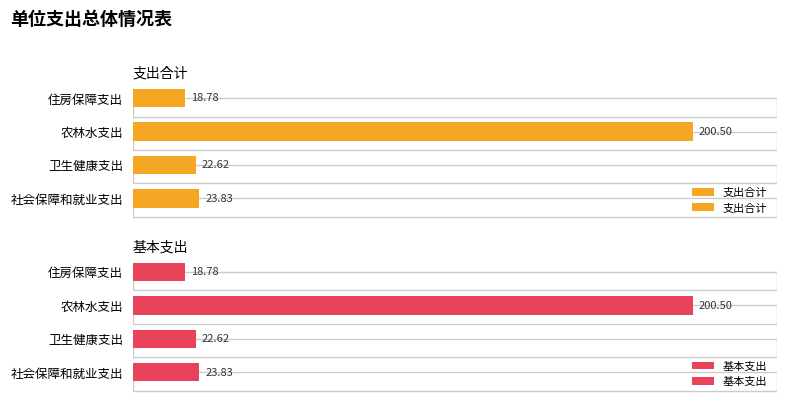

What is the difference between the maximum and minimum values in the 基本支出 series?

181.7